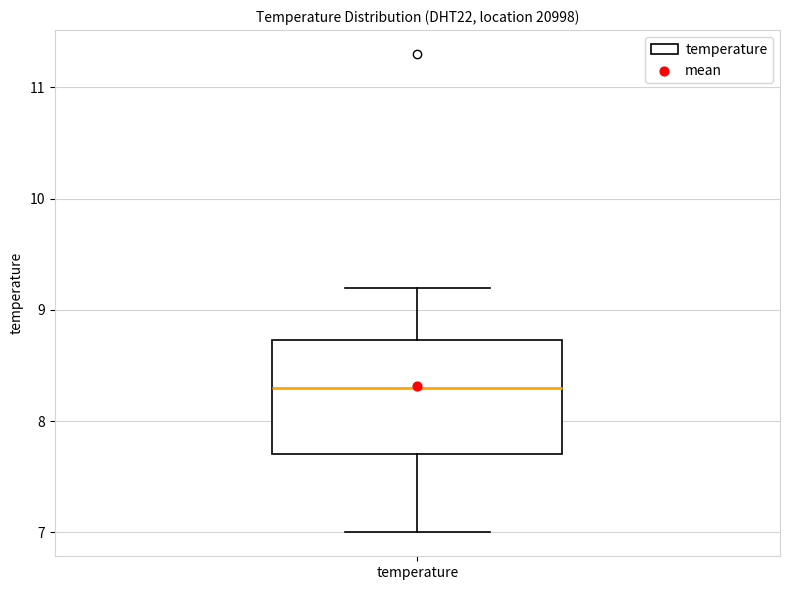

Read this box plot against the y-axis: the position of the median line, the range covered by the box, and the ends of both whiskers. The values are not printed on the chart, so give them approximately, as read against the axis.

median 8.3, box 7.7 to 8.7, whiskers 7.0 to 9.2